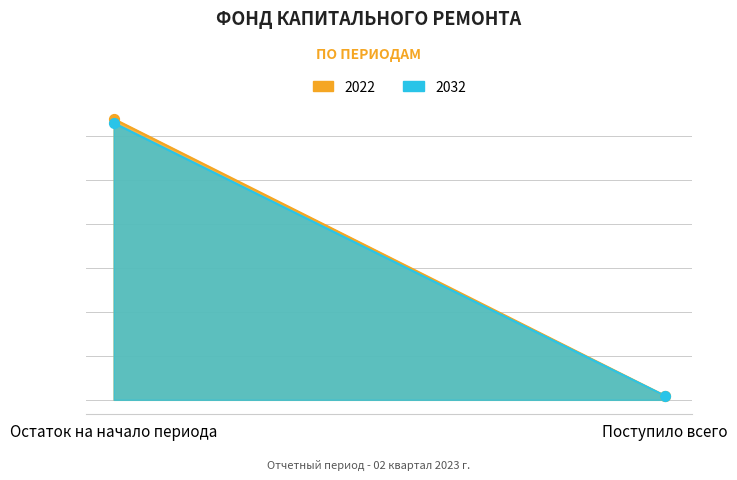

At how many categories does at least one series exceed -1171?

1